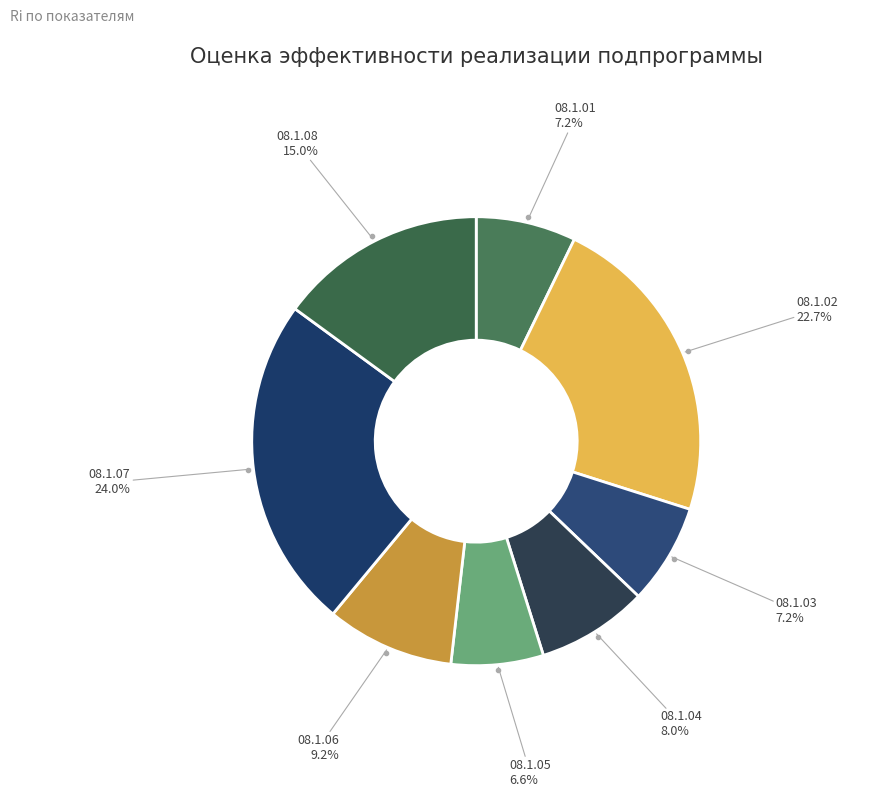

To the nearest percent, what is the difference between the 08.1.01 and 08.1.05 slice percentages?

1%